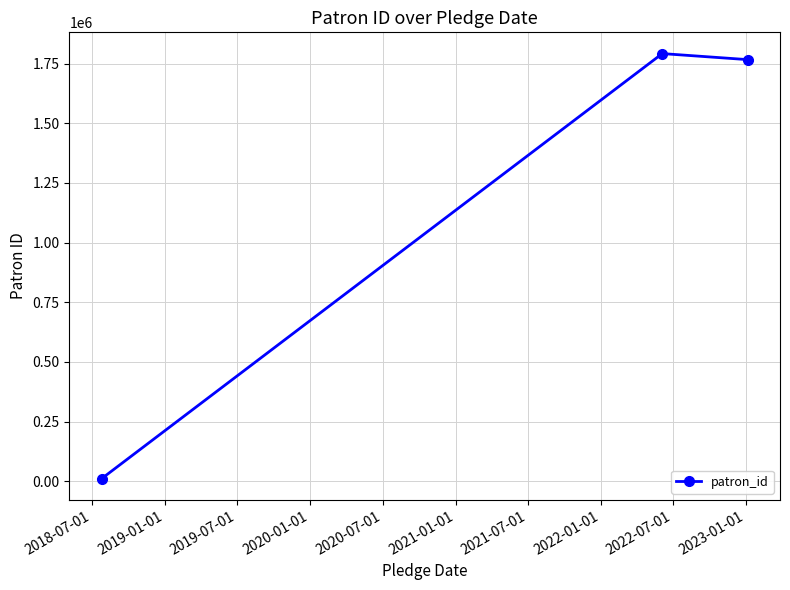

What is the maximum value shown in the chart?

1791907